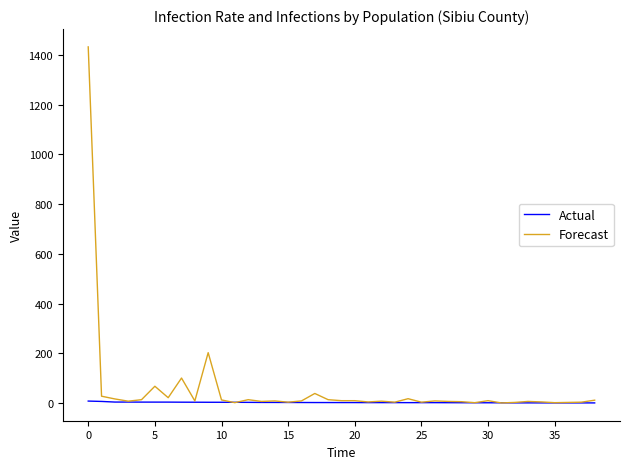

Does the chart display data point markers on the line(s)?

No